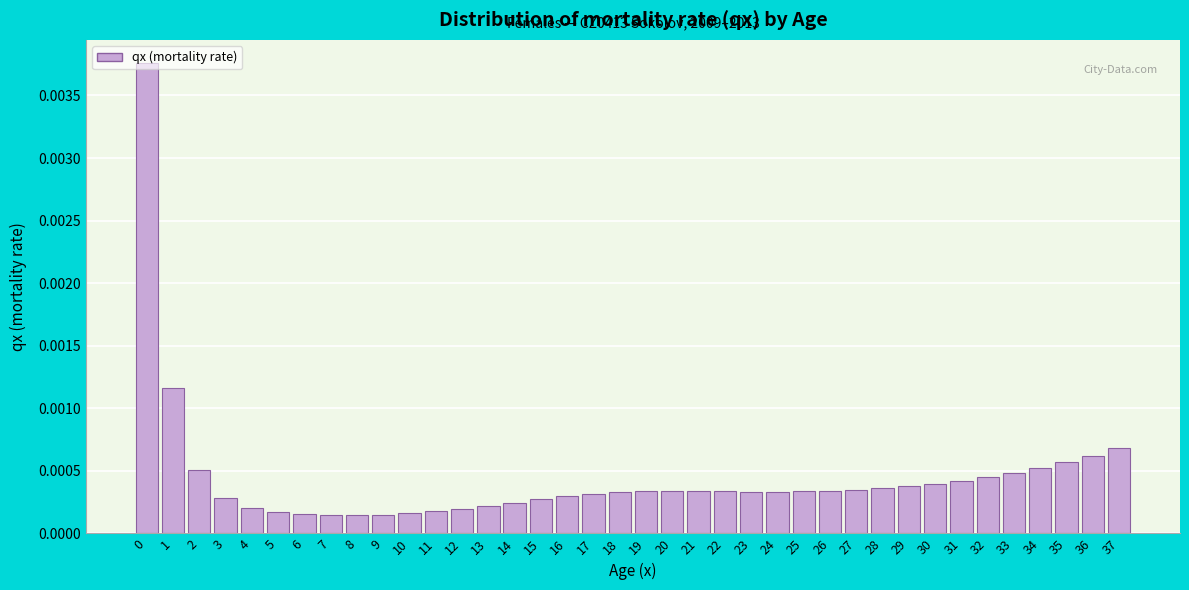

Between 29 and 35, which is larger?

35